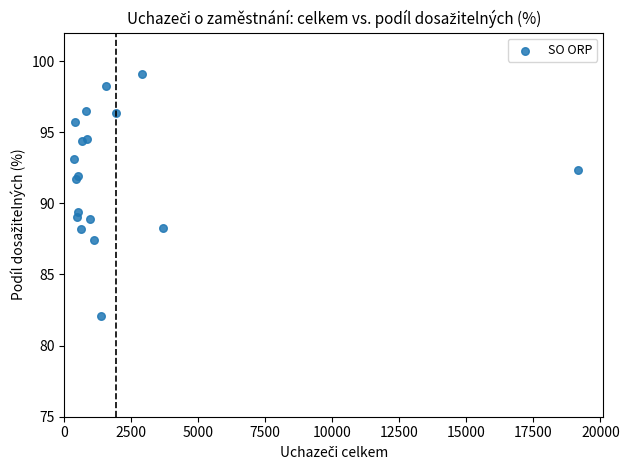

What Y value in the scatter plot is closest to 90?

89.4